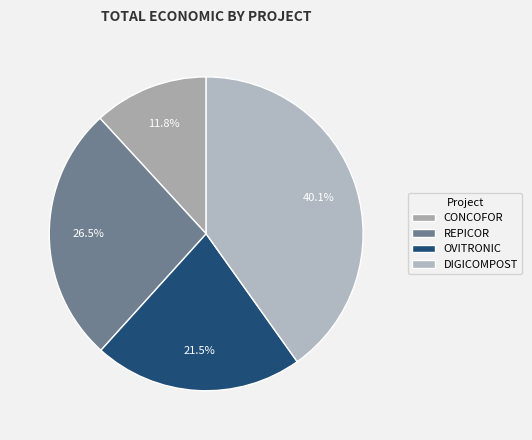

What percentage do OVITRONIC and REPICOR together represent?

48.0%